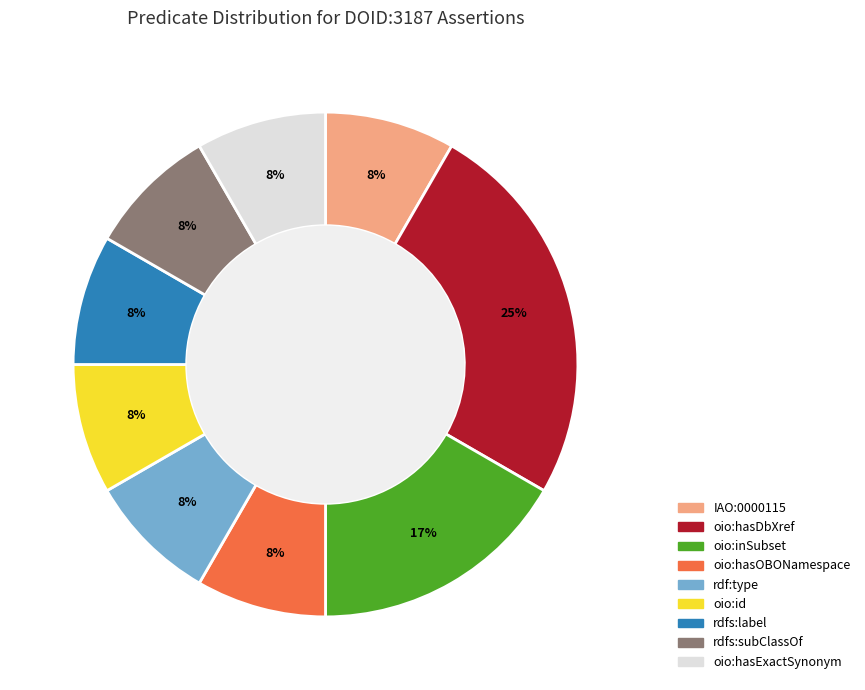

The rdfs:label slice represents 8% of the pie. True or false?

True